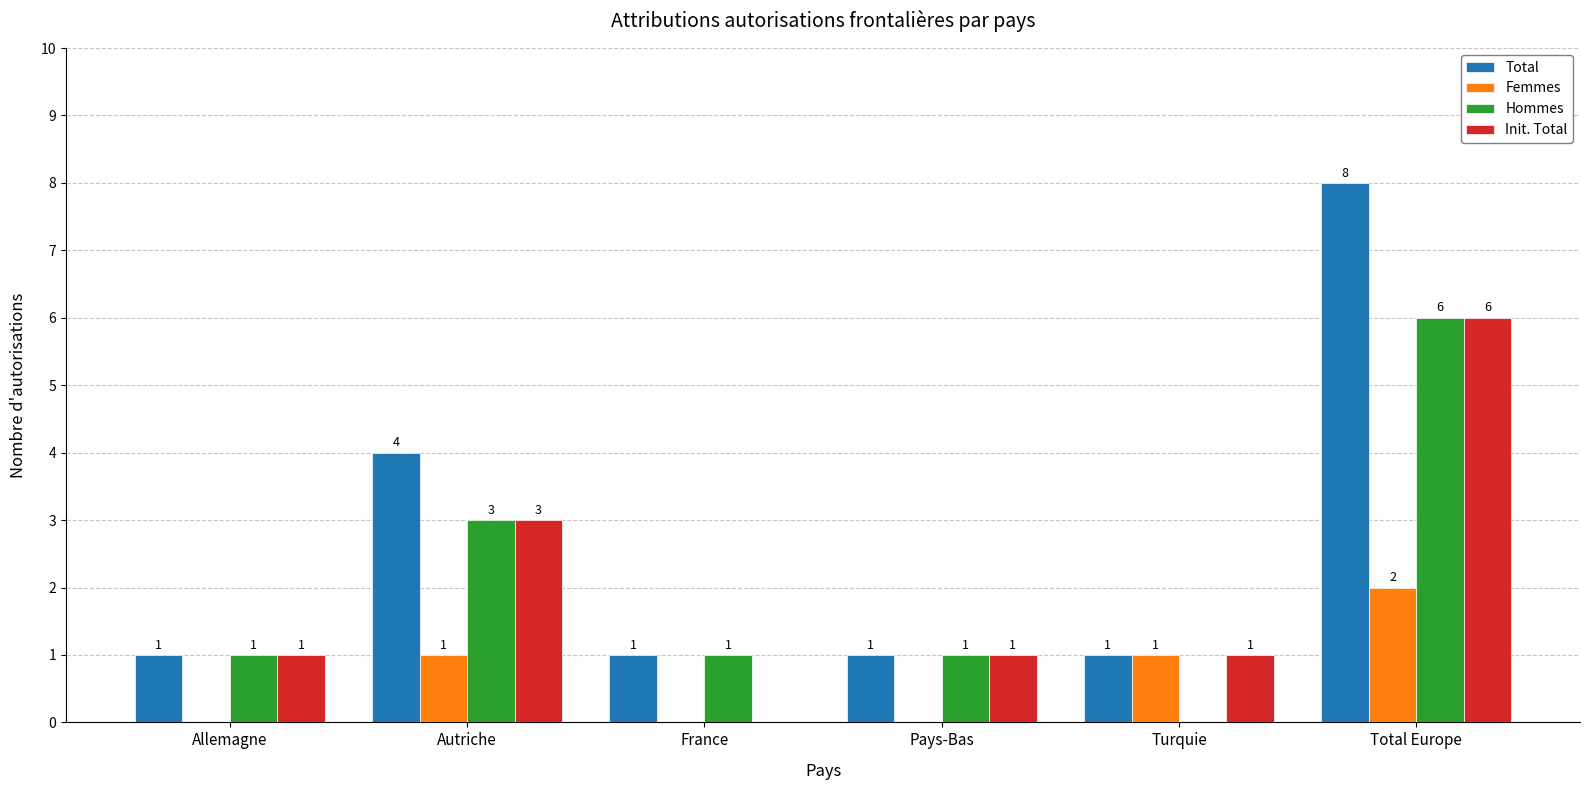

How many groups of bars are there?

6